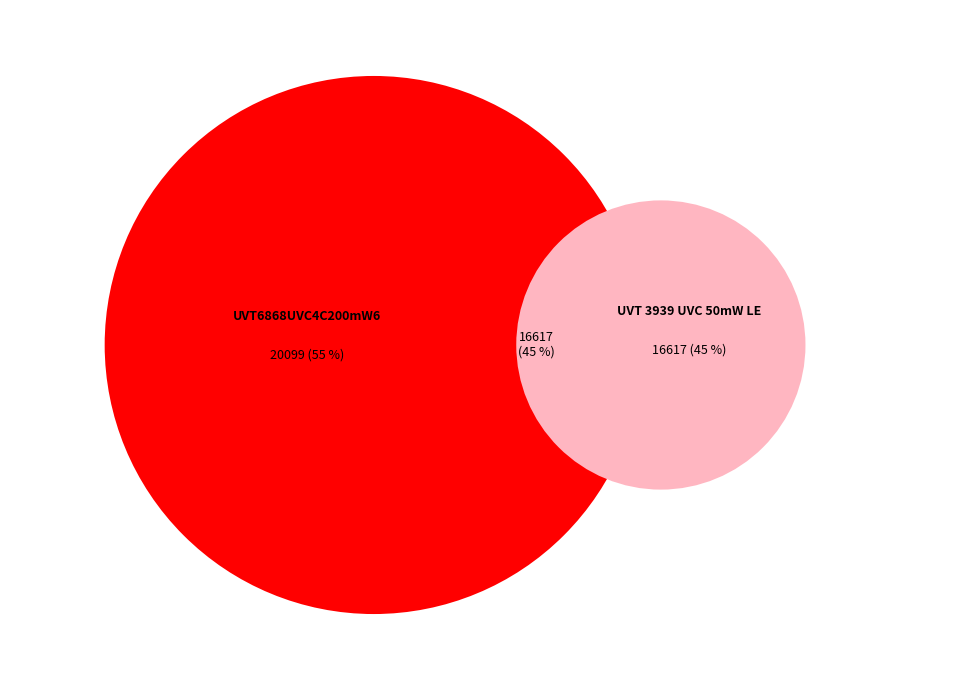

To the nearest percent, what is the difference between the UVT 3939 UVC 50mW LED ver01-20201028 and UVT6868UVC4C200mW60D_V0120211104 slice percentages?

9%